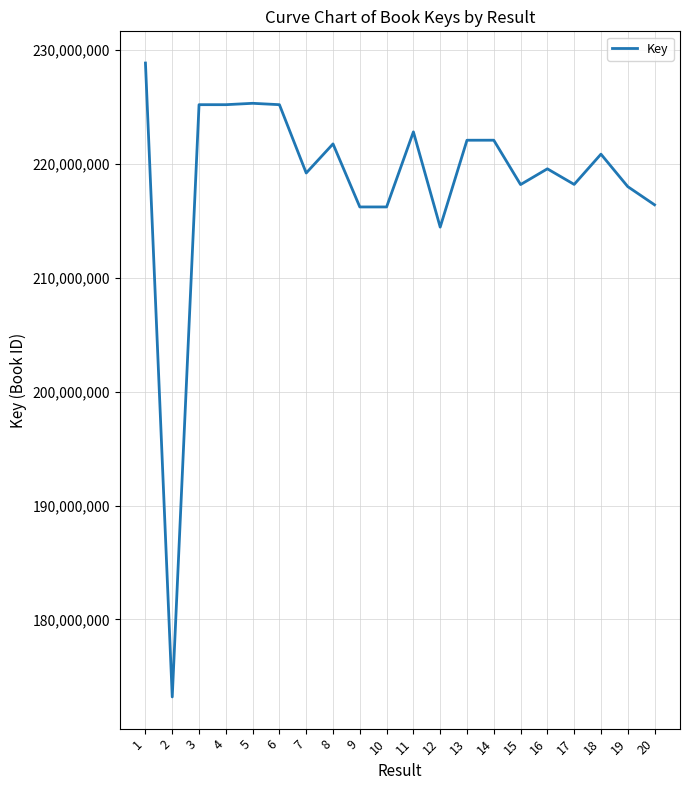

Where is the first local minimum?

2